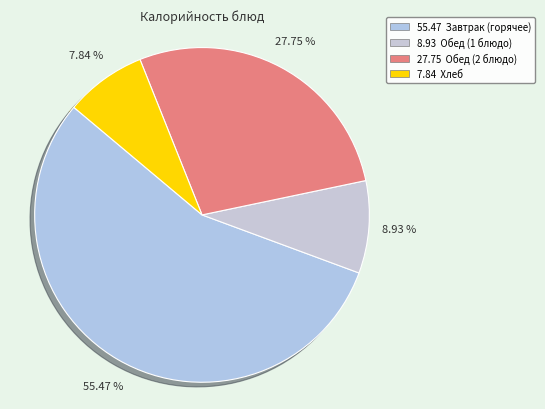

How many segments does this pie chart have?

4